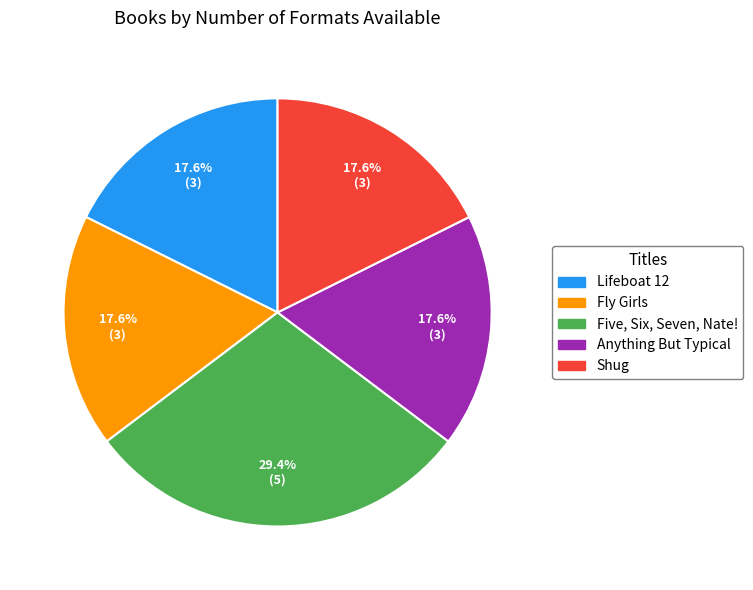

True or false: Shug accounts for 30% of the total.

False